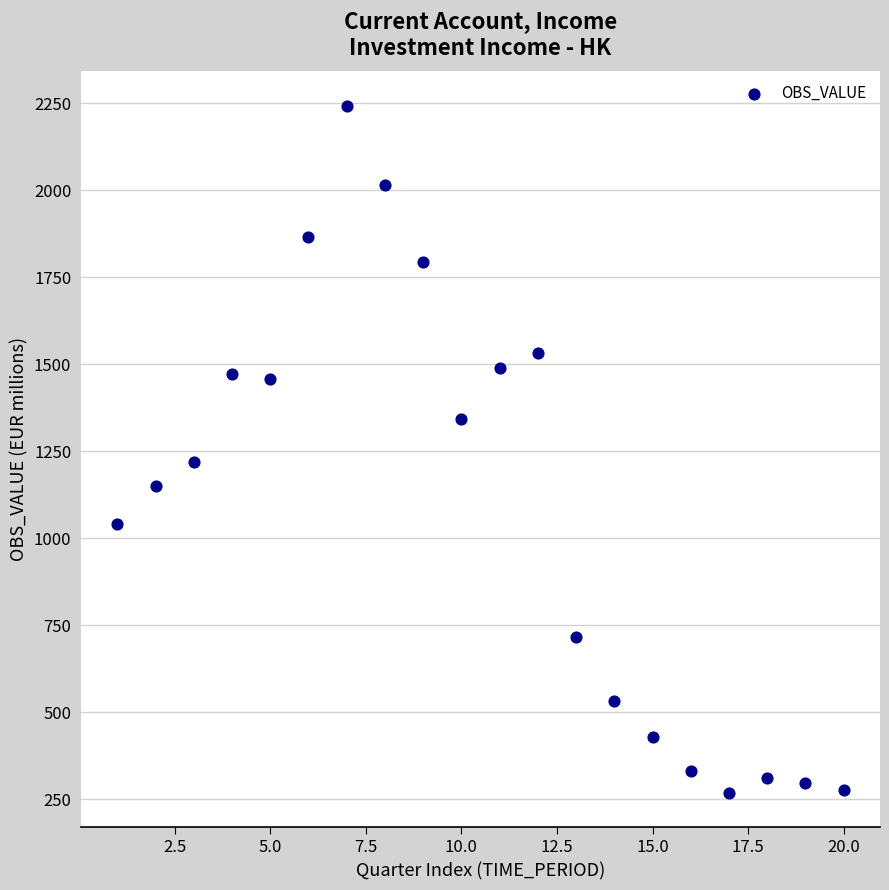

What is the range of X values (max minus min)?

19.0